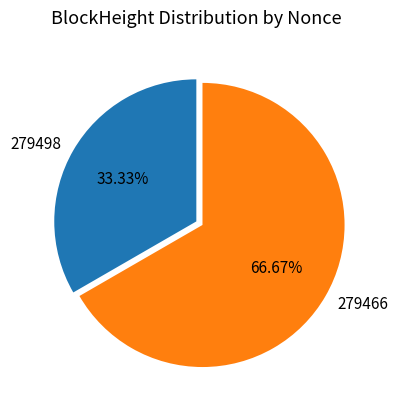

Is 279466 the majority of the pie?

Yes